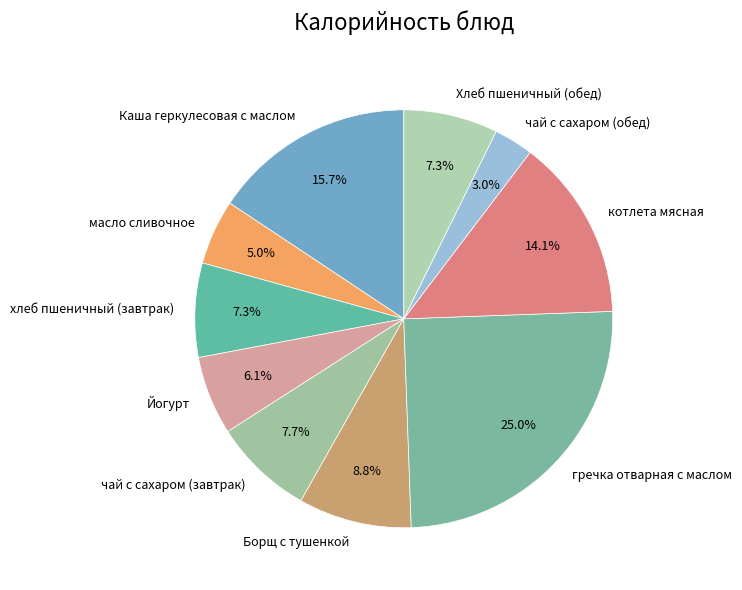

True or false: гречка отварная с маслом accounts for 20% of the total.

False